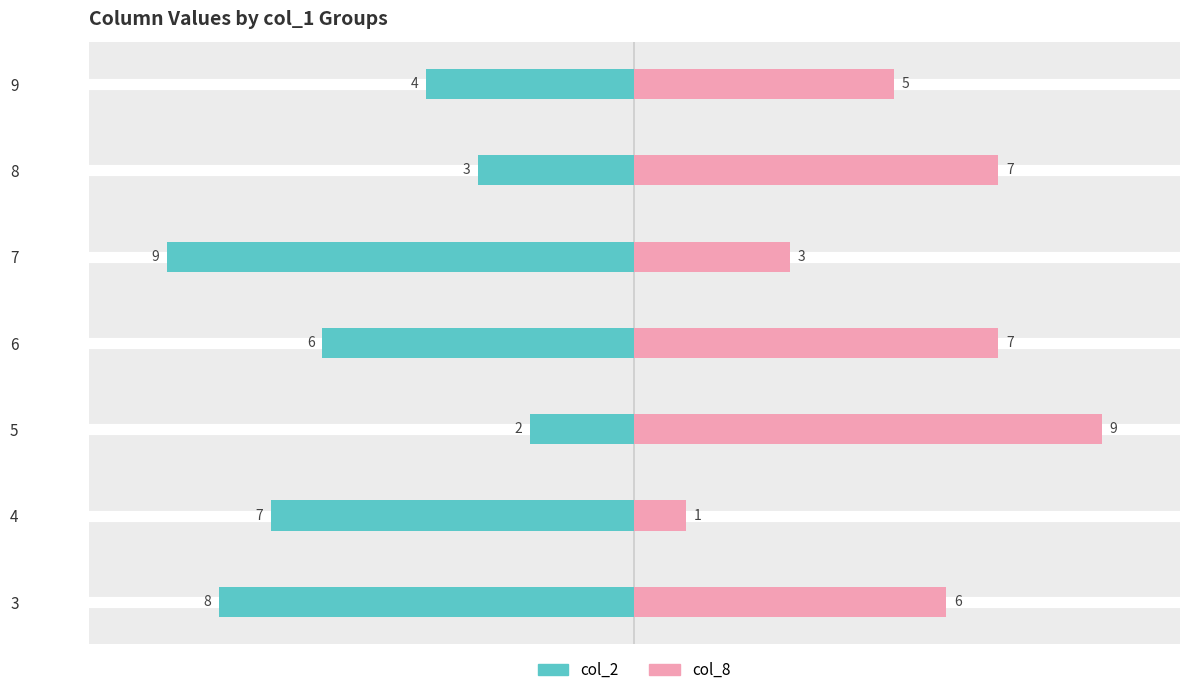

Rank the series by their average value, from highest to lowest.

col_2, col_8